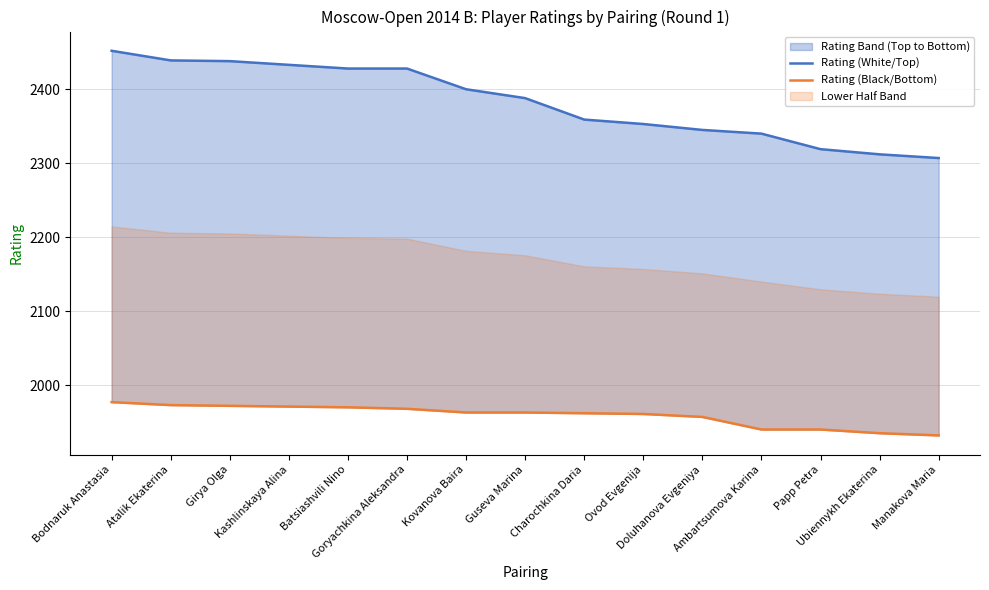

What is the sum of the Rating (White/Top) values at Ovod Evgenija and Goryachkina Aleksandra?

4781